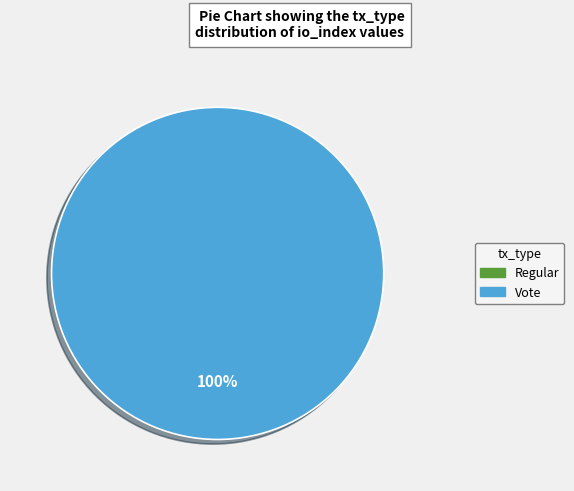

True or false: Vote accounts for 100% of the total.

True